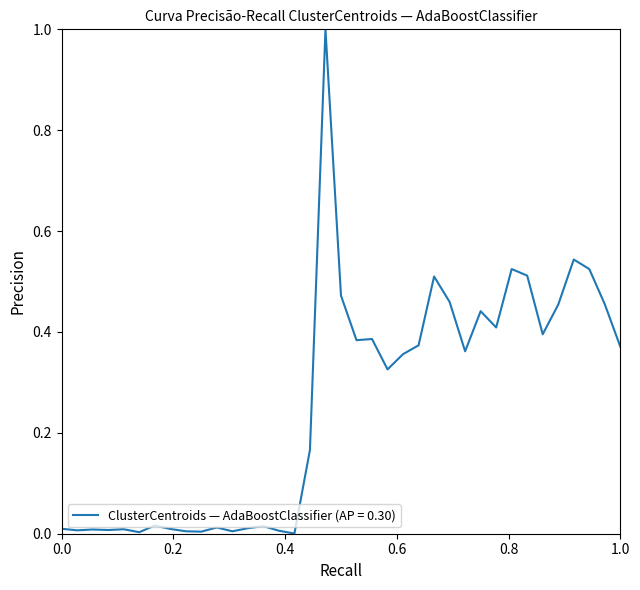

What is the difference between the maximum and minimum values?

1.0